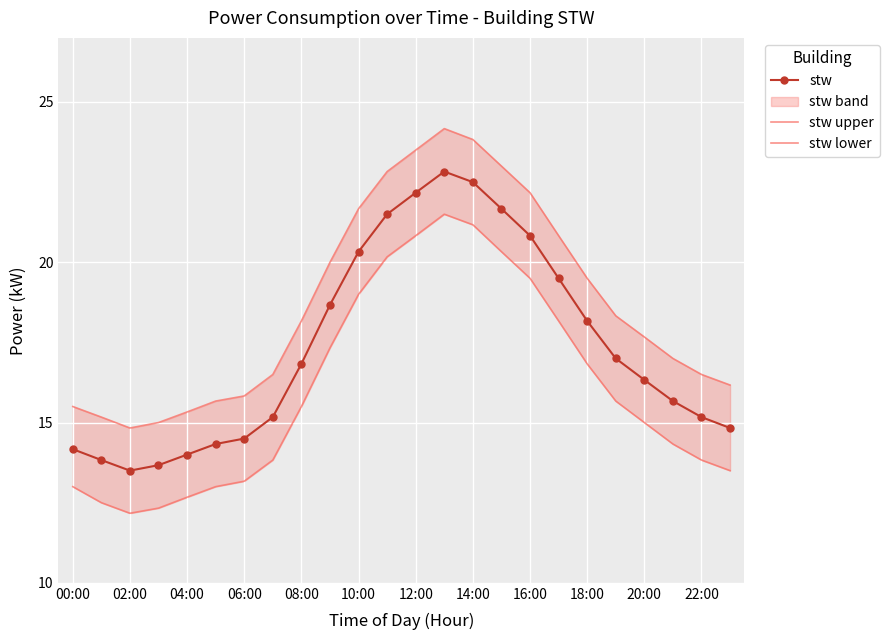

True or false: stw upper and stw intersect in this chart.

False